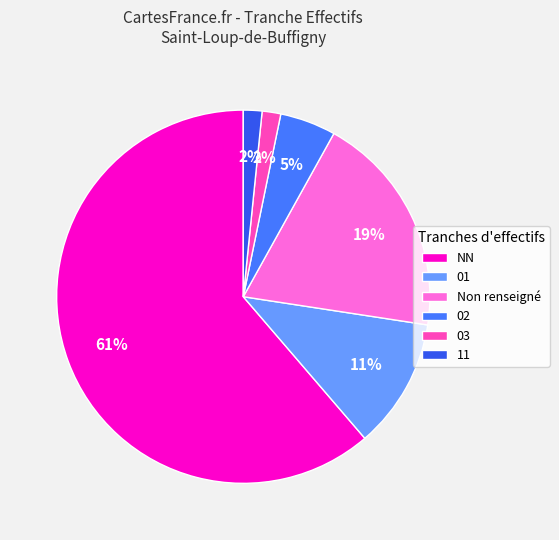

Which category has the biggest portion of the pie?

NN